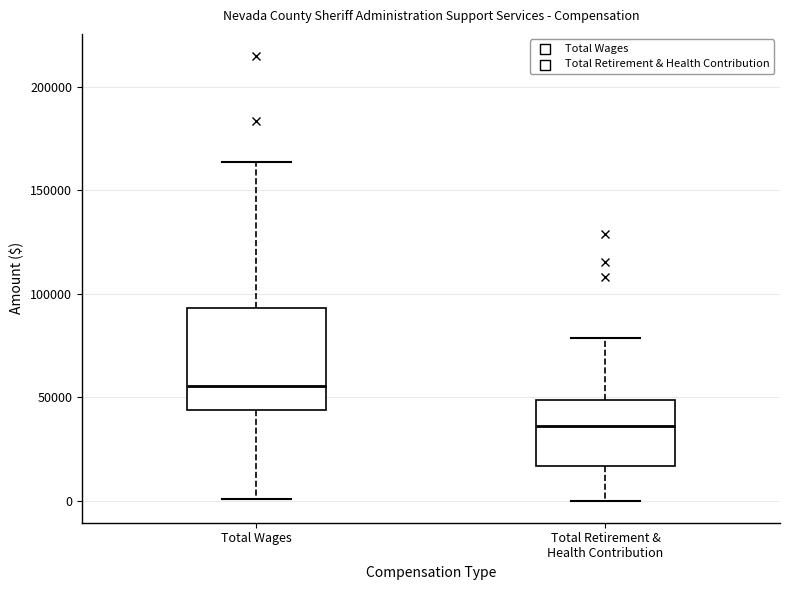

Which box's median line is the lowest?

Total Retirement & Health Contribution